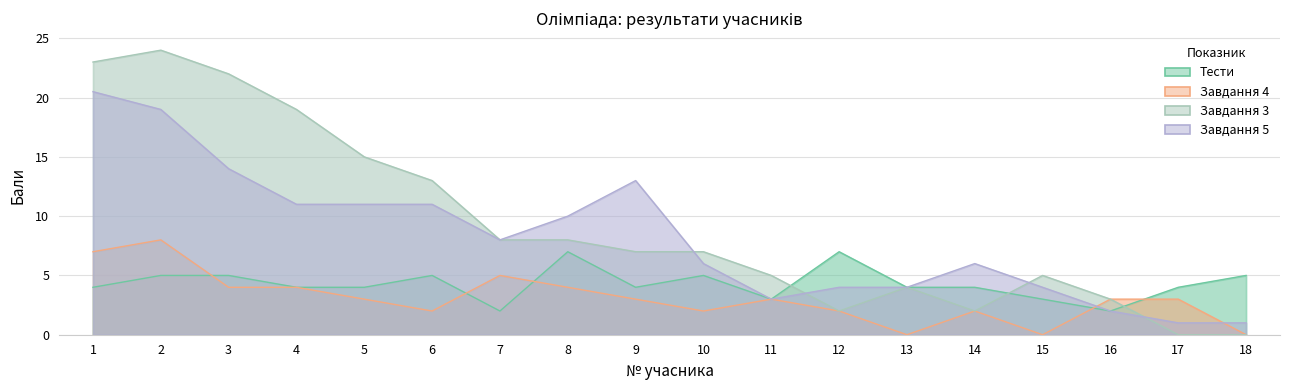

Which series has the widest spread of values?

Завдання 3